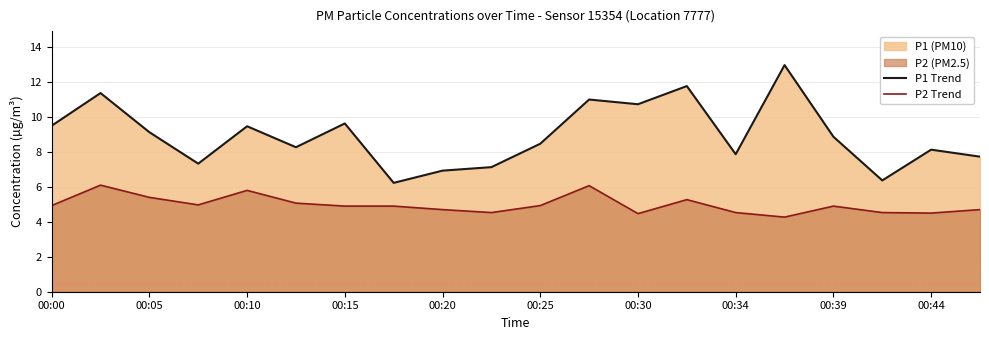

What is the difference between the maximum and minimum values in the P2 Trend series?

1.8